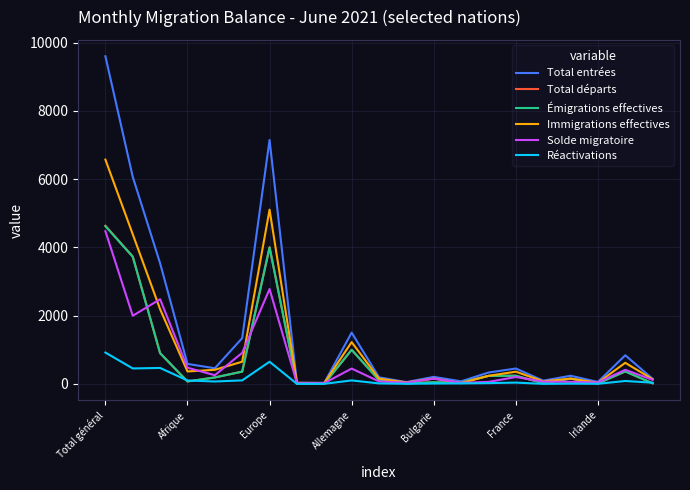

Which series has the largest range (max minus min)?

Total entrées